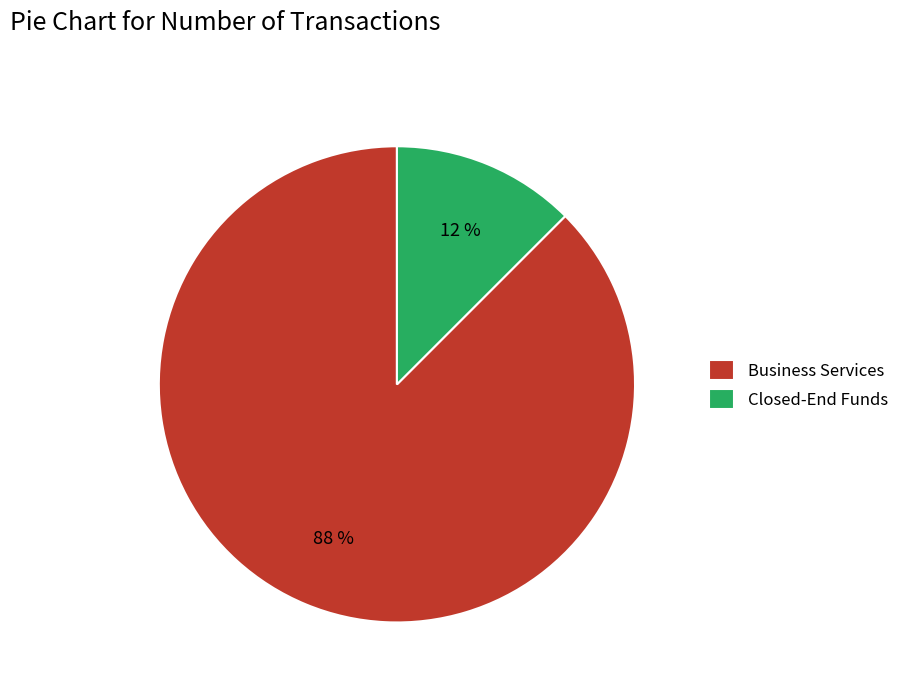

Is it true that Business Services is 81% of the pie?

False